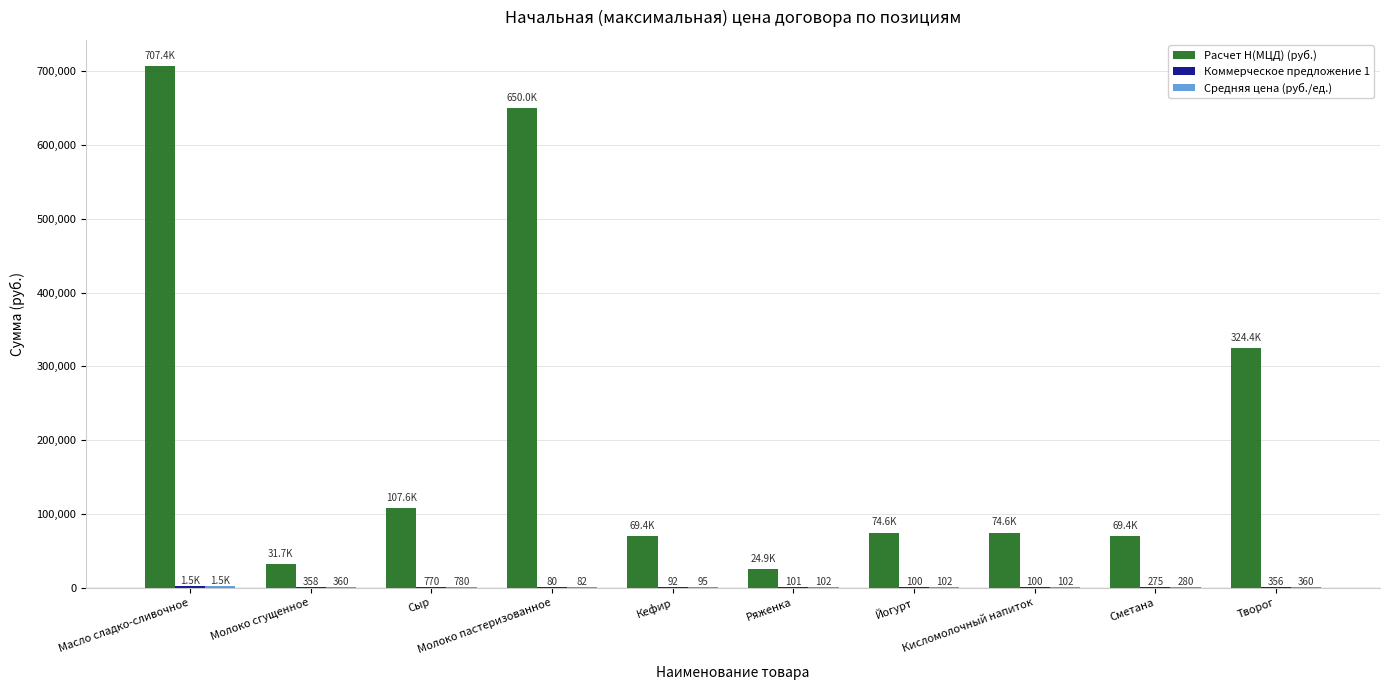

How many data points does each series have?

10